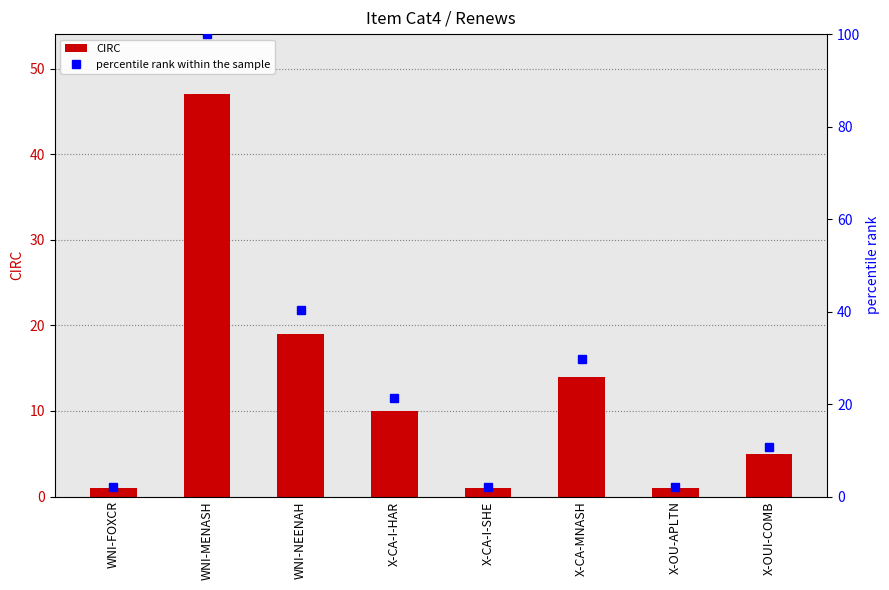

Which series has the largest total across all categories?

percentile rank within the sample